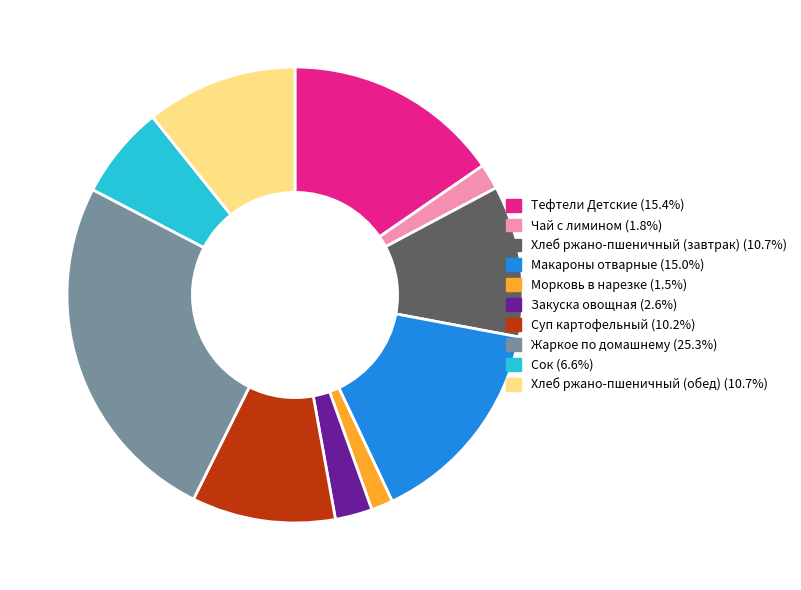

Do Тефтели Детские and Жаркое по домашнему together represent more than half of the pie?

No